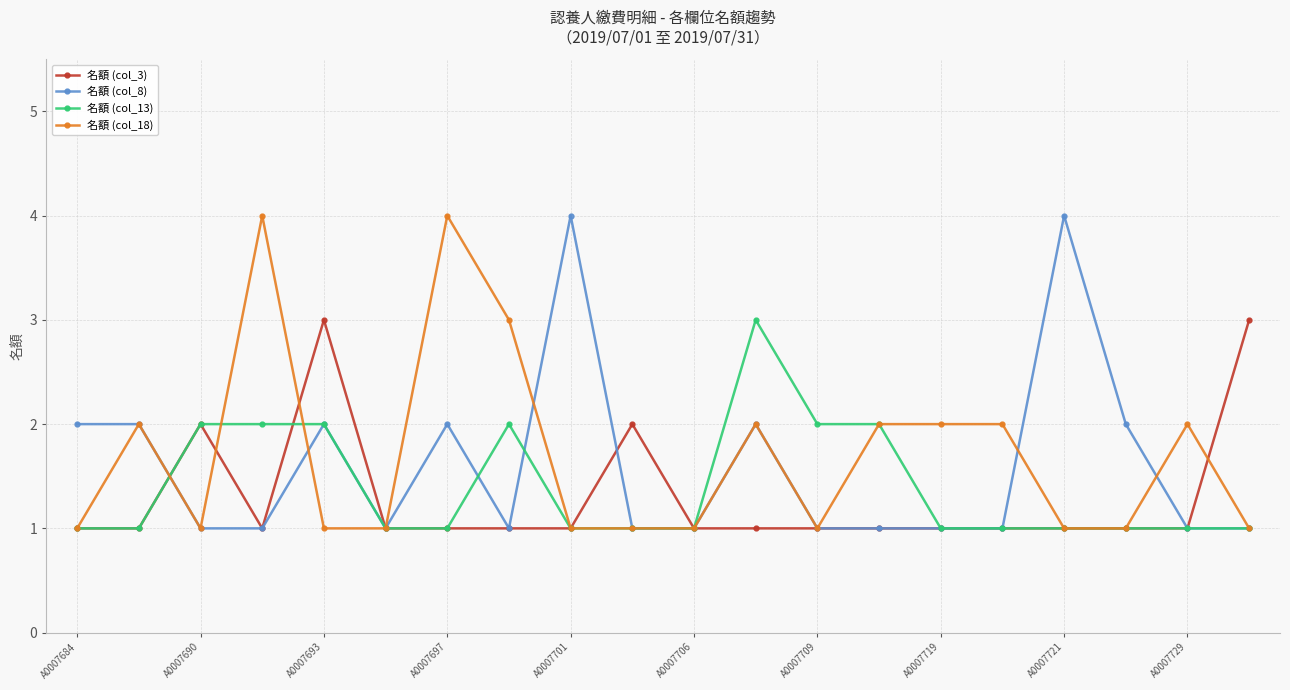

Count the 名額 (col_8) values in the range 1 to 2.

18